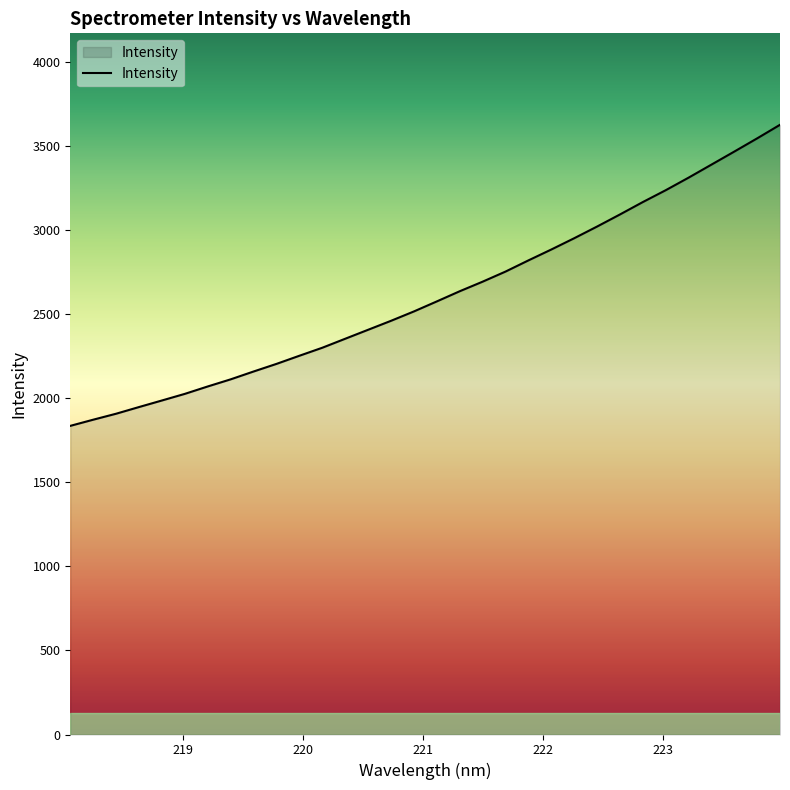

Count the number of data series in this chart.

1